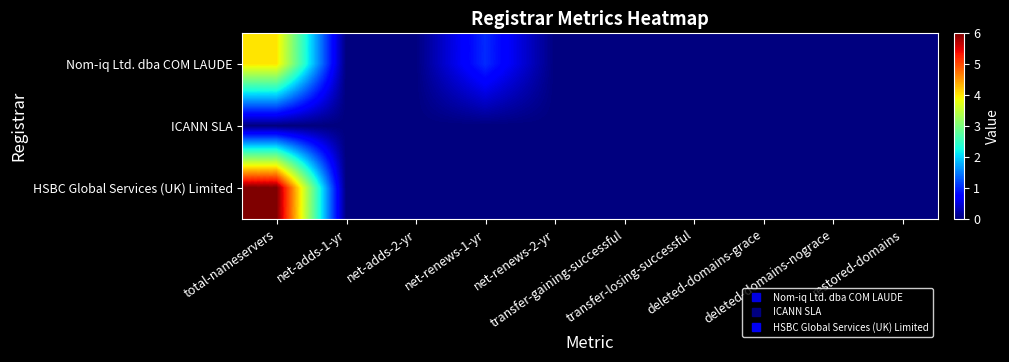

Reading left to right, extract all data points from this chart.

Nom-iq Ltd. dba COM LAUDE: total-nameservers=4	net-adds-1-yr=0	net-adds-2-yr=0	net-renews-1-yr=1	net-renews-2-yr=0	transfer-gaining-successful=0	transfer-losing-successful=0	deleted-domains-grace=0	deleted-domains-nograce=0	restored-domains=0
ICANN SLA: total-nameservers=0	net-adds-1-yr=0	net-adds-2-yr=0	net-renews-1-yr=0	net-renews-2-yr=0	transfer-gaining-successful=0	transfer-losing-successful=0	deleted-domains-grace=0	deleted-domains-nograce=0	restored-domains=0
HSBC Global Services (UK) Limited: total-nameservers=6	net-adds-1-yr=0	net-adds-2-yr=0	net-renews-1-yr=0	net-renews-2-yr=0	transfer-gaining-successful=0	transfer-losing-successful=0	deleted-domains-grace=0	deleted-domains-nograce=0	restored-domains=0